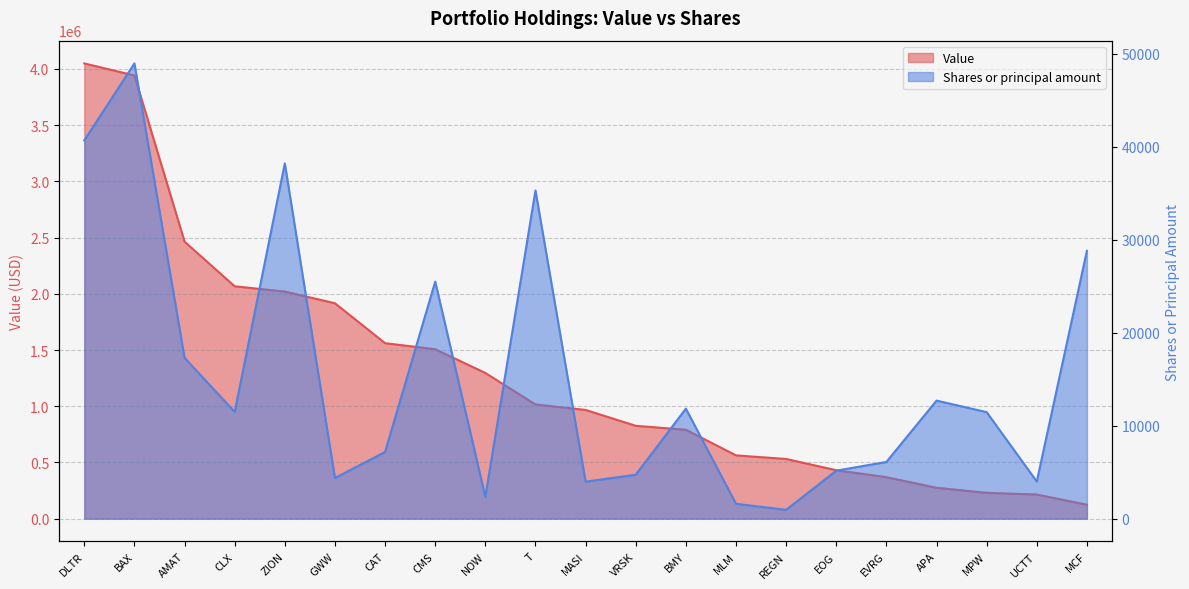

What is the sum of all Value values?

27160000